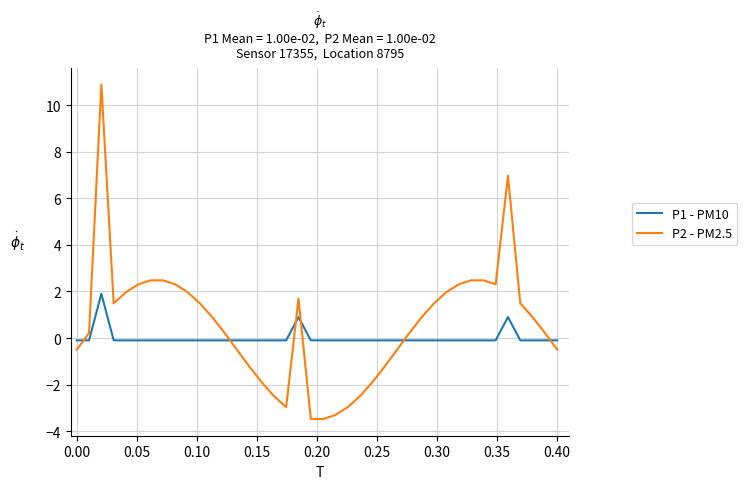

What is the lowest value of the P1 - PM10 series?

-0.1